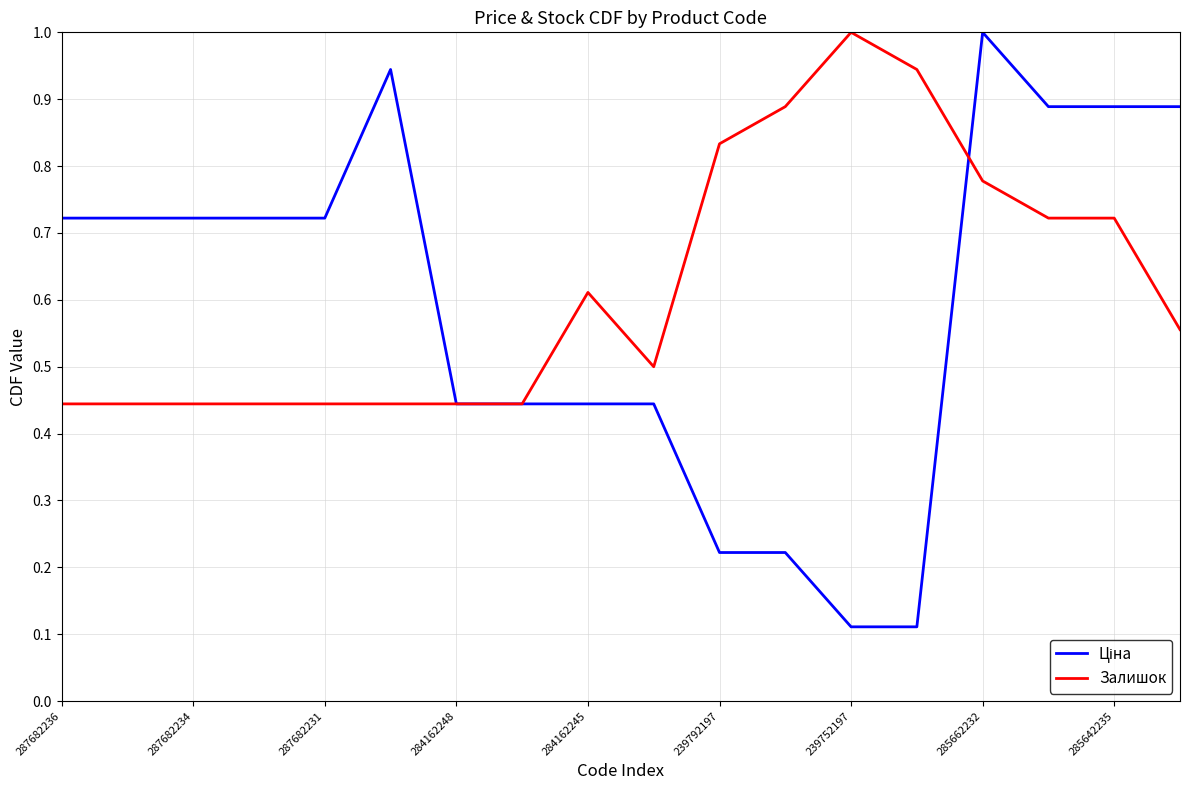

What is the maximum value shown in the chart?

1.0